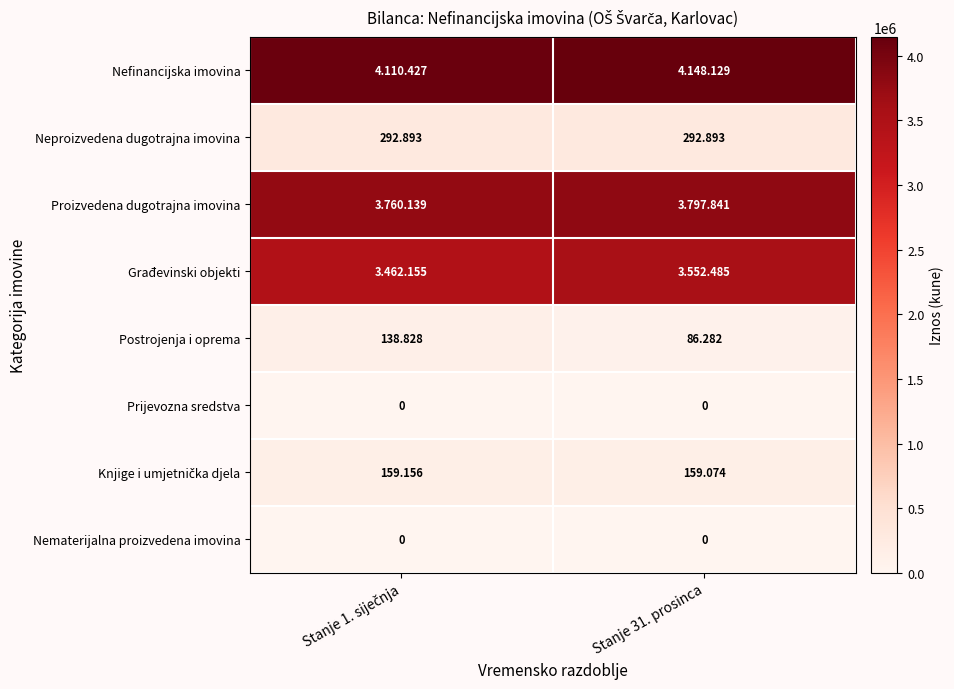

How many distinct data groups are displayed?

8